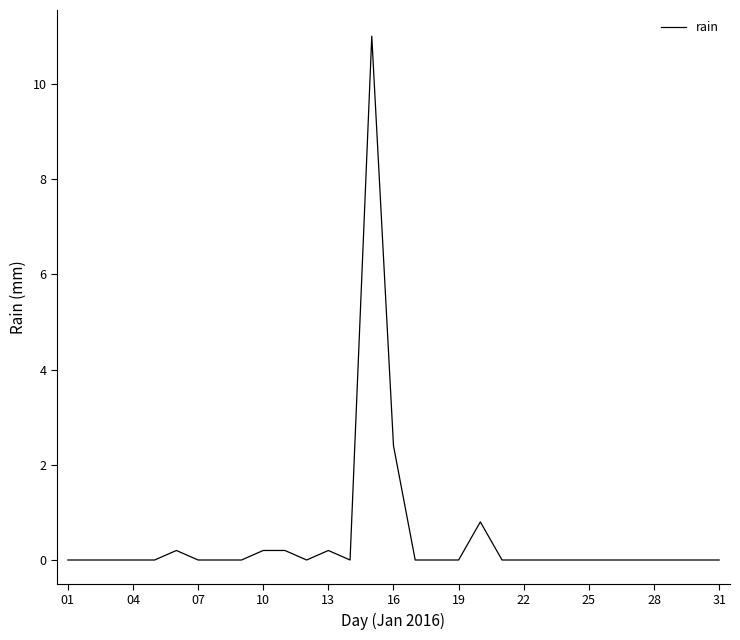

What is the maximum value shown in the chart?

11.0